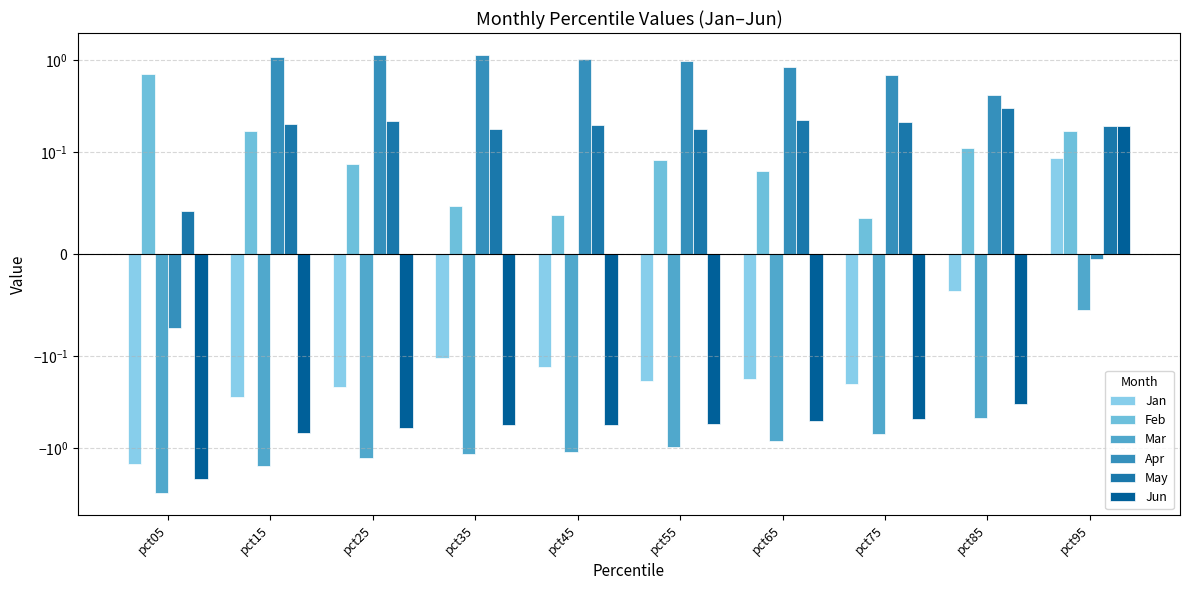

What is the difference between the May values at pct55 and pct05?

0.1